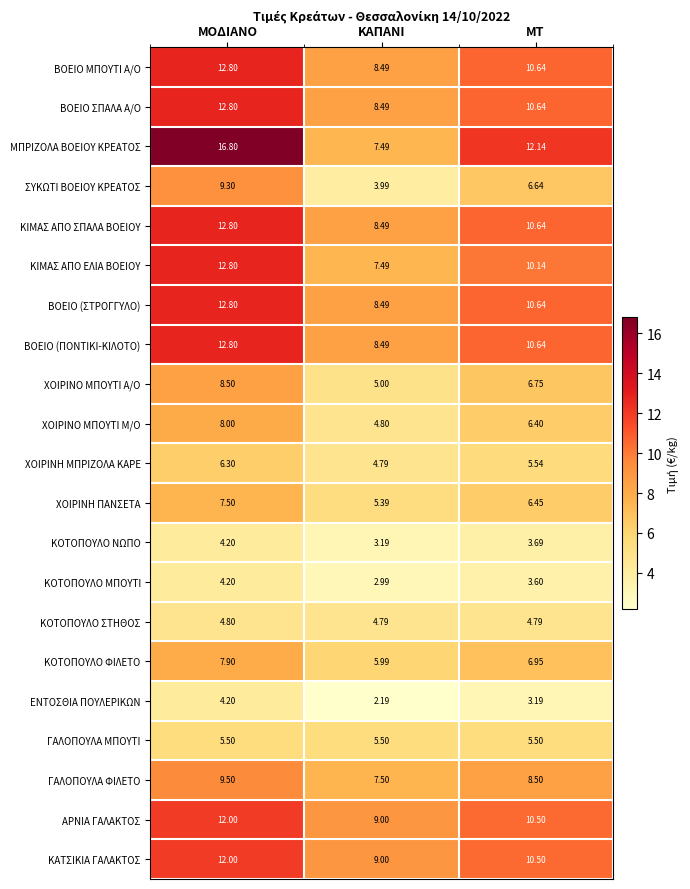

Which category has the lowest value in the ΚΟΤΟΠΟΥΛΟ ΦΙΛΕΤΟ series?

ΚΑΠΑΝΙ